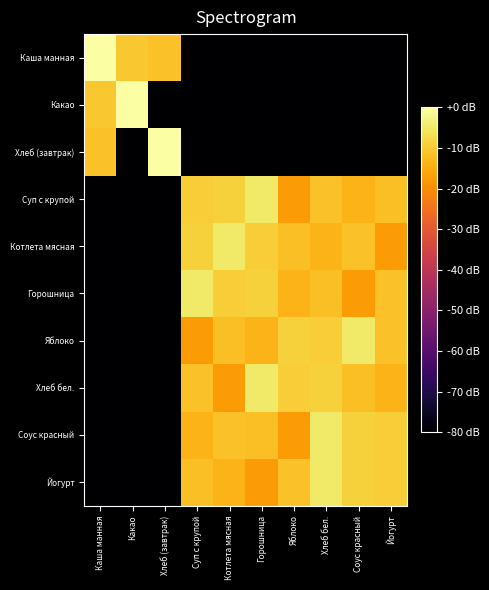

How many distinct data groups are displayed?

10